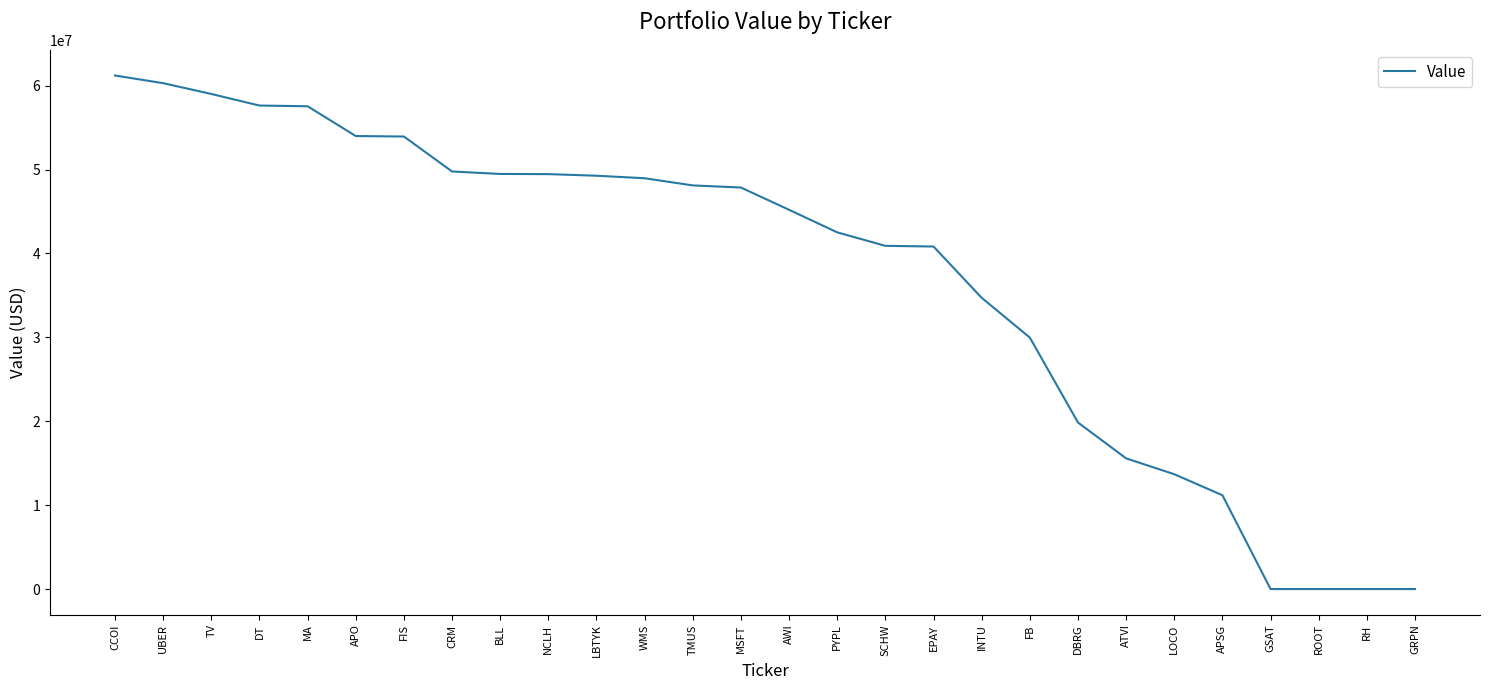

What is the greatest value displayed?

61202000